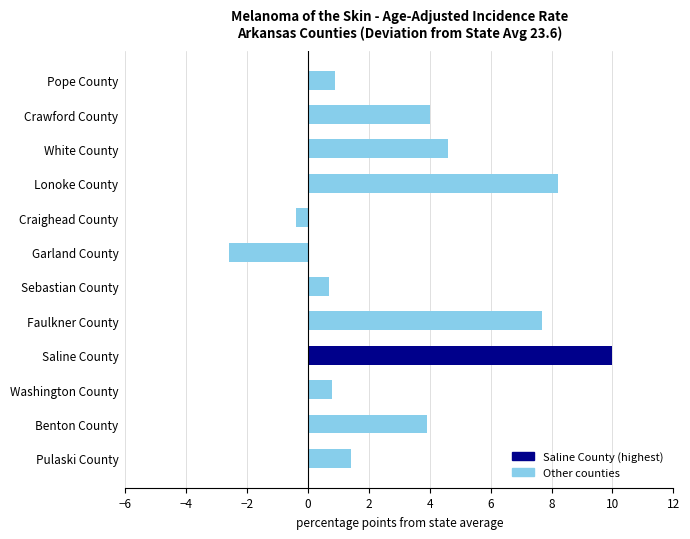

Which category has the highest value across all series?

Saline County